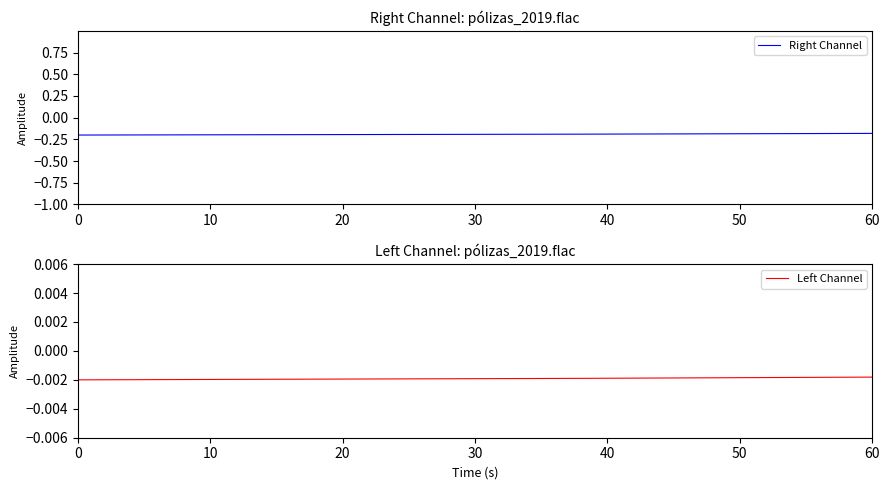

What is the difference between the highest and lowest values at 10?

0.2